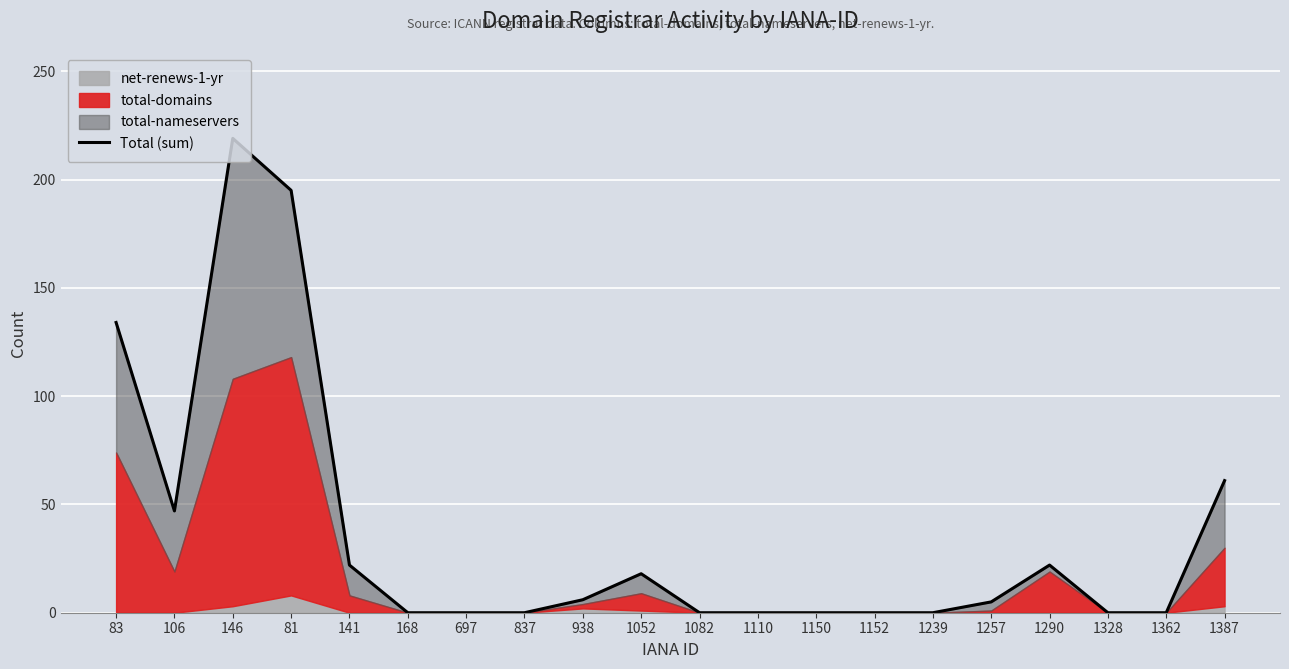

What is the label of the 3rd point from the right?

1328